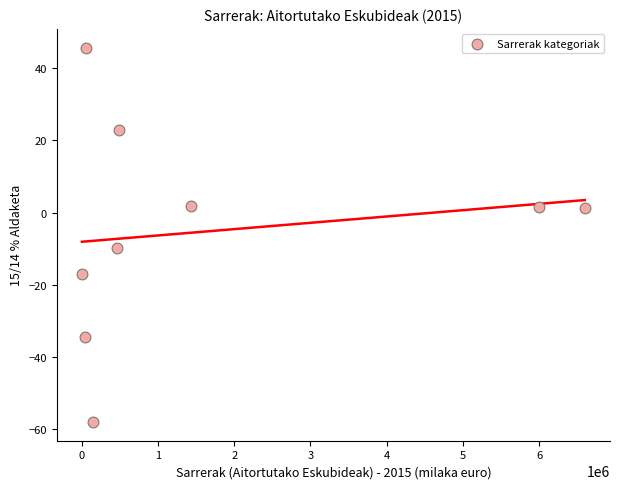

What Y value in the scatter plot is closest to -6?

-9.9